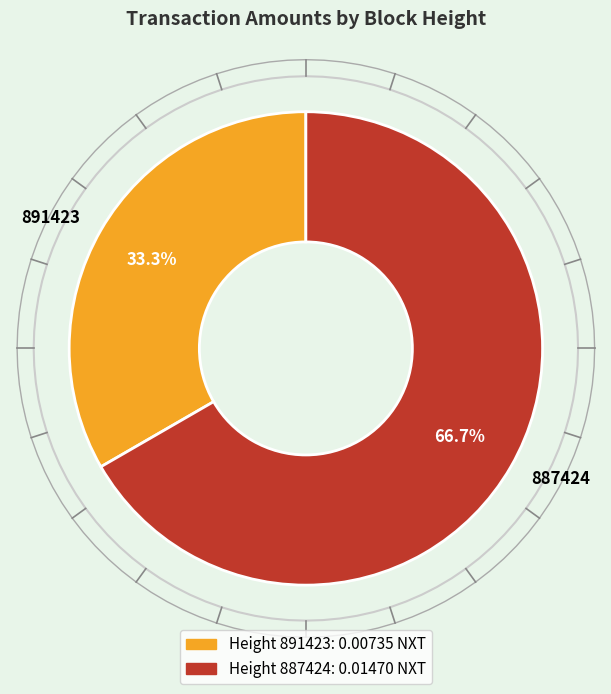

Count the number of slices in the pie.

2